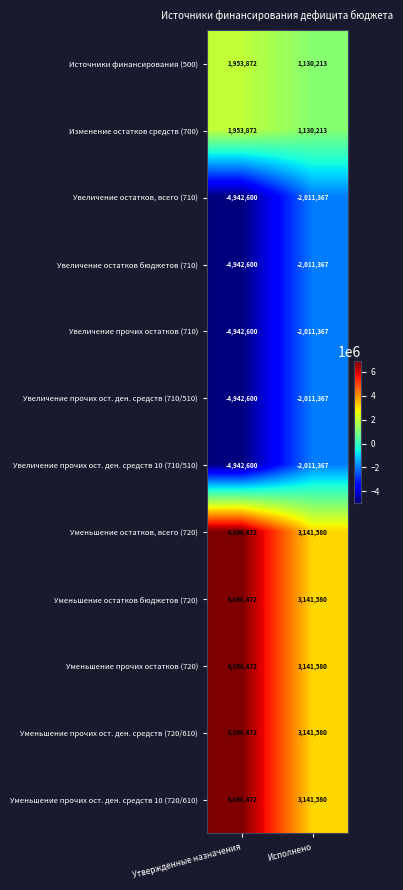

What is the difference between the maximum and minimum values in the Уменьшение прочих остатков (720) series?

3754892